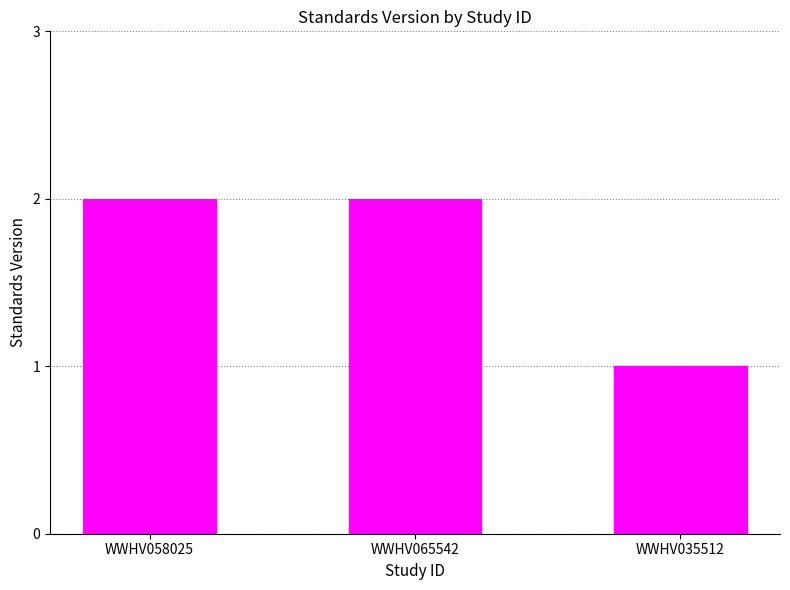

Reading left to right, transcribe all the data shown in this chart.

WWHV058025=2	WWHV065542=2	WWHV035512=1